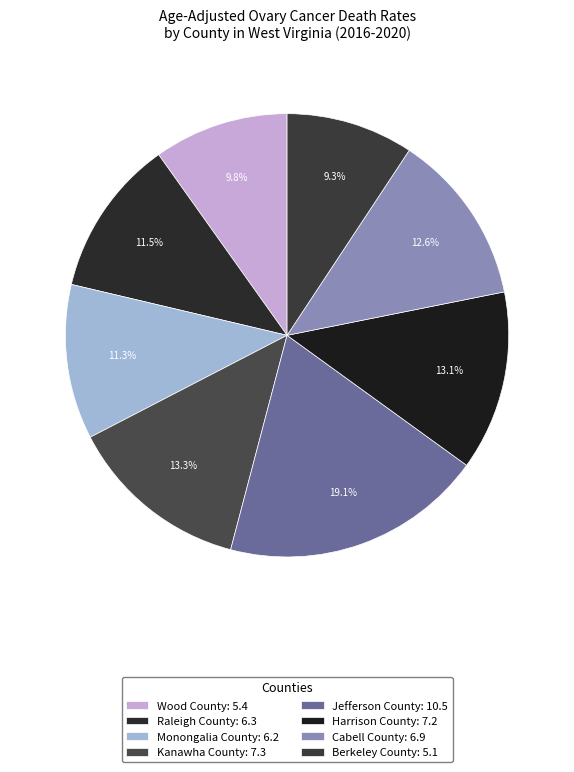

Which slice is the smallest?

Berkeley County